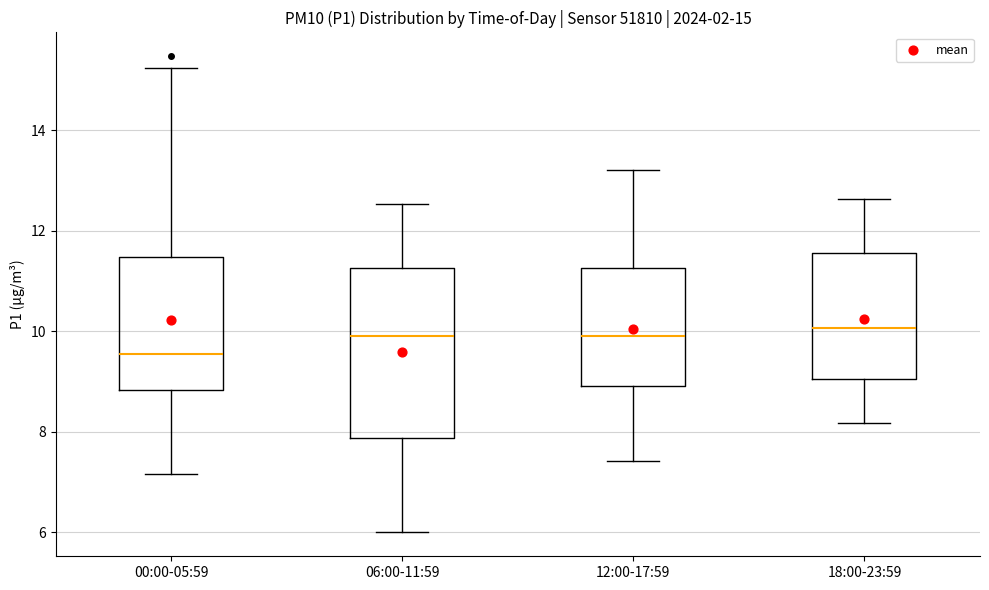

Which box has the lowest median line?

00:00-05:59